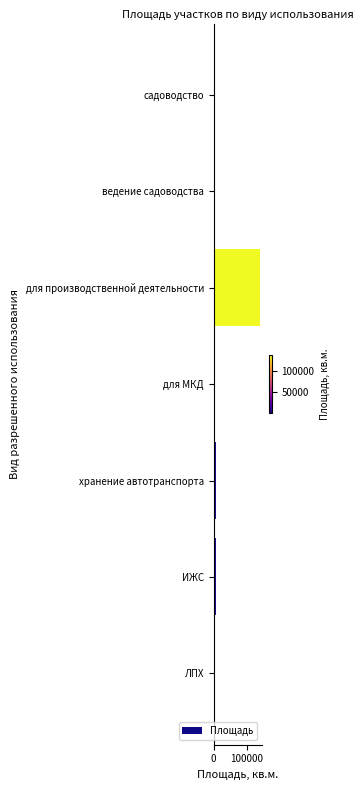

How many bars are there in total?

7